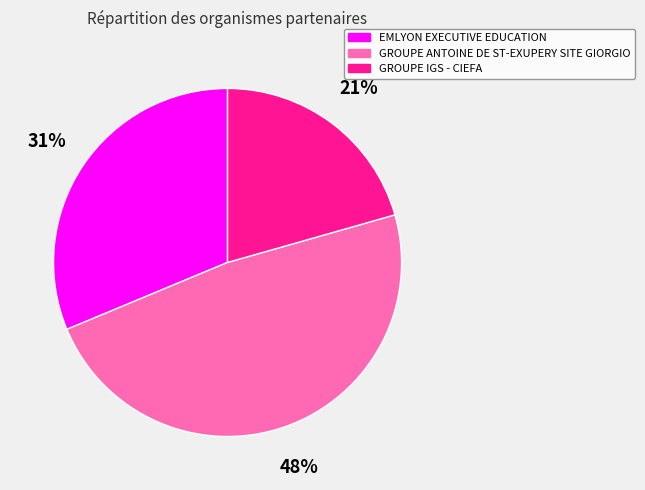

The GROUPE IGS - CIEFA slice represents 29% of the pie. True or false?

False